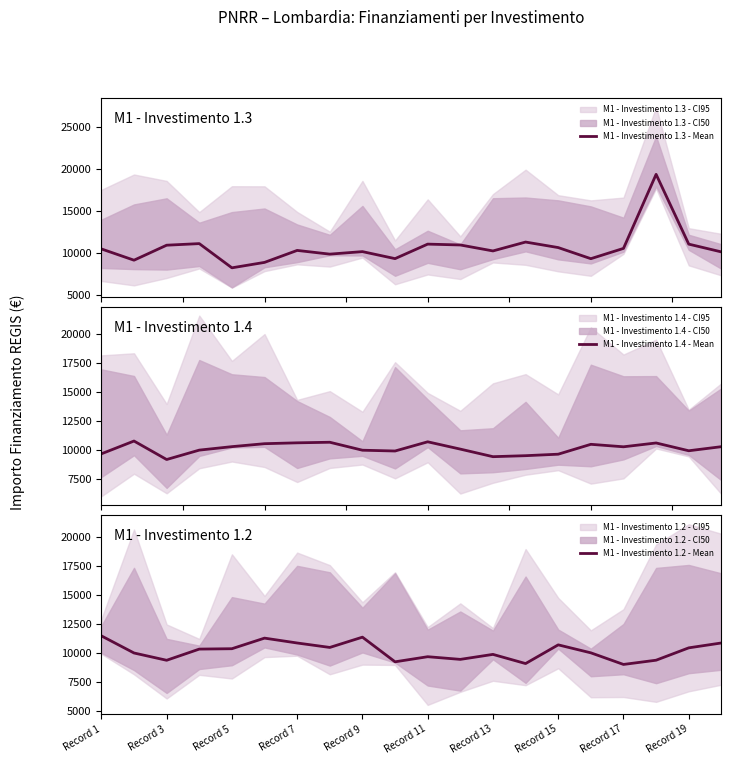

What is the difference between the M1 - Investimento 1.4 - Mean values at 19 and Record 1?

614.6